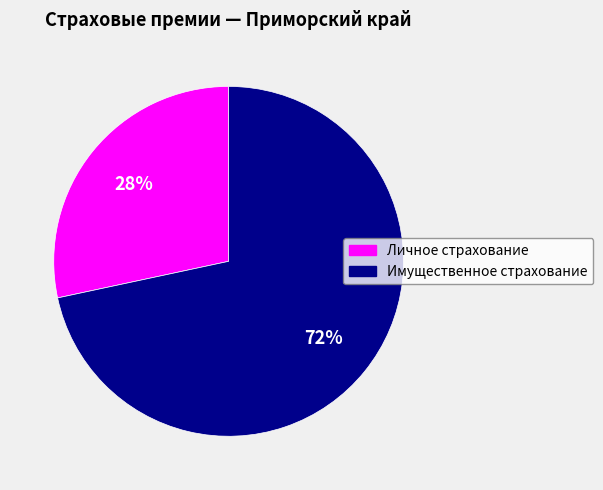

Approximately how many times larger is the value at Личное страхование compared to Имущественное страхование?

0.4